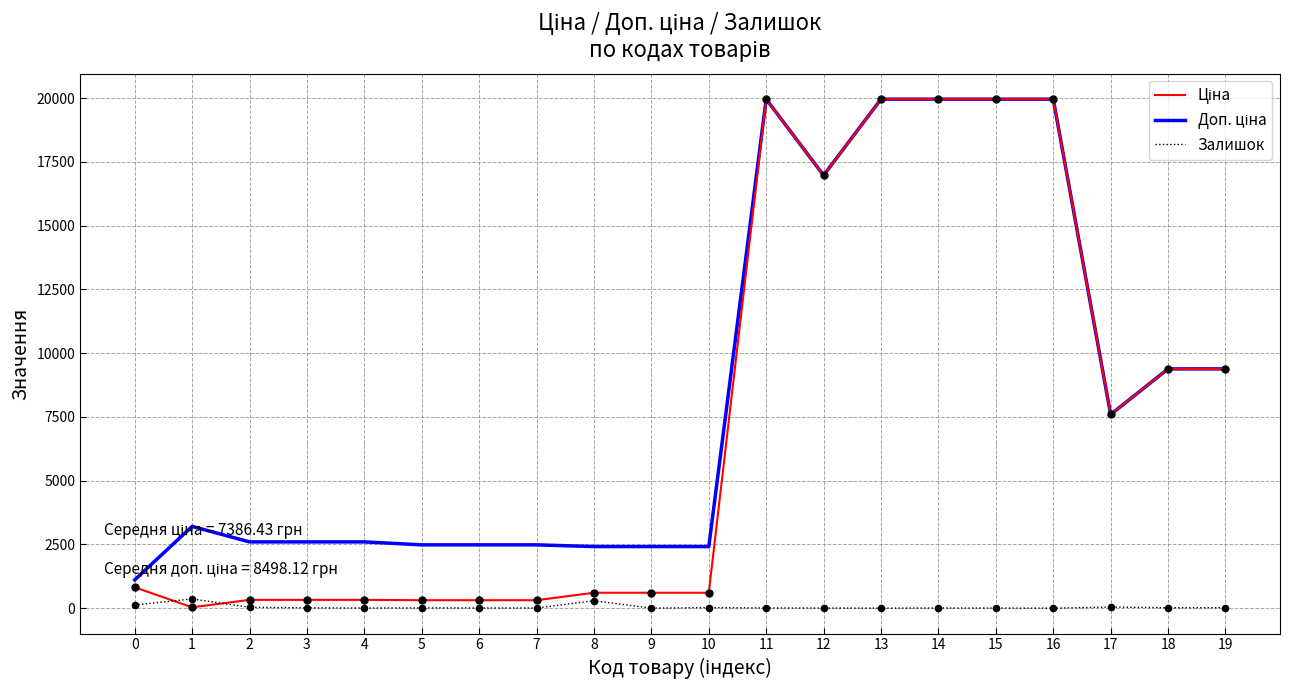

What is the total value across all series at 6?

2799.7